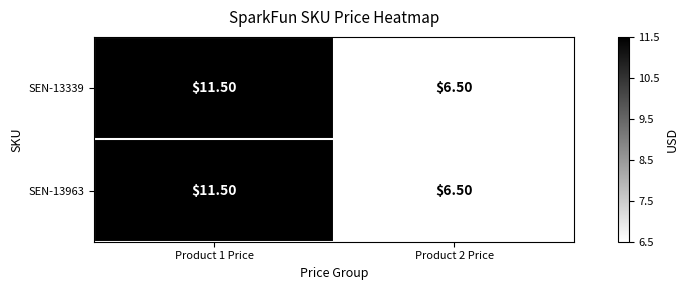

What is the average value of the SEN-13963 series?

9.0